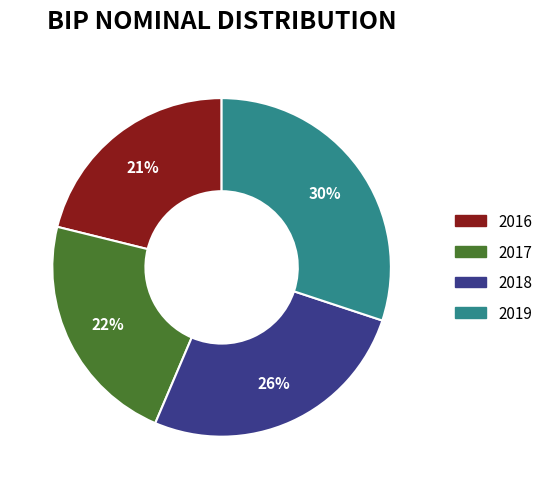

To the nearest percent, what percentage of the pie is 2018?

26%